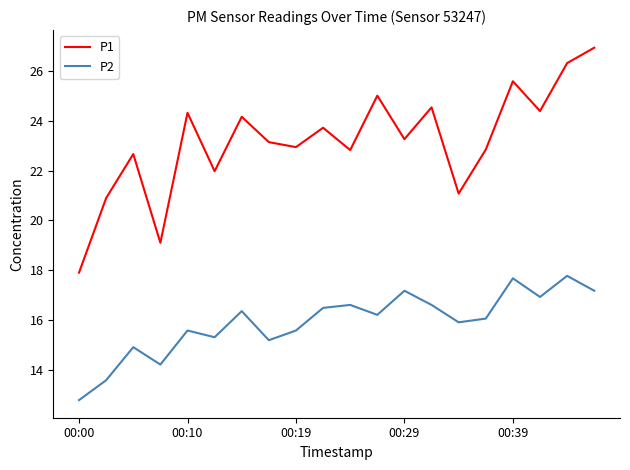

What is the sum of all P1 values?

463.8